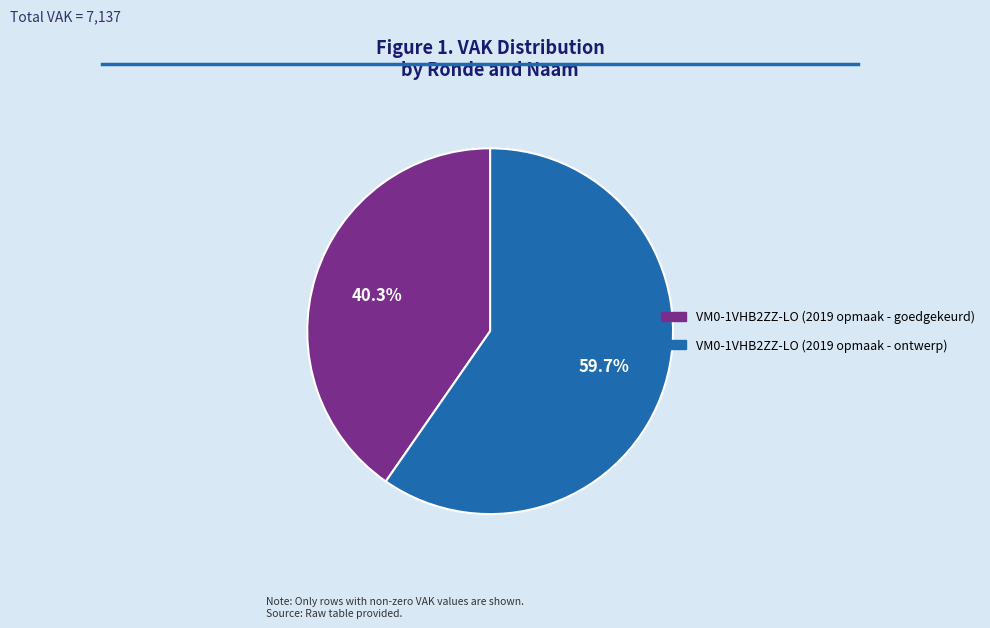

Is the sum of VM0-1VHB2ZZ-LO (2019 opmaak - ontwerp) and VM0-1VHB2ZZ-LO (2019 opmaak - goedgekeurd) greater than half?

Yes